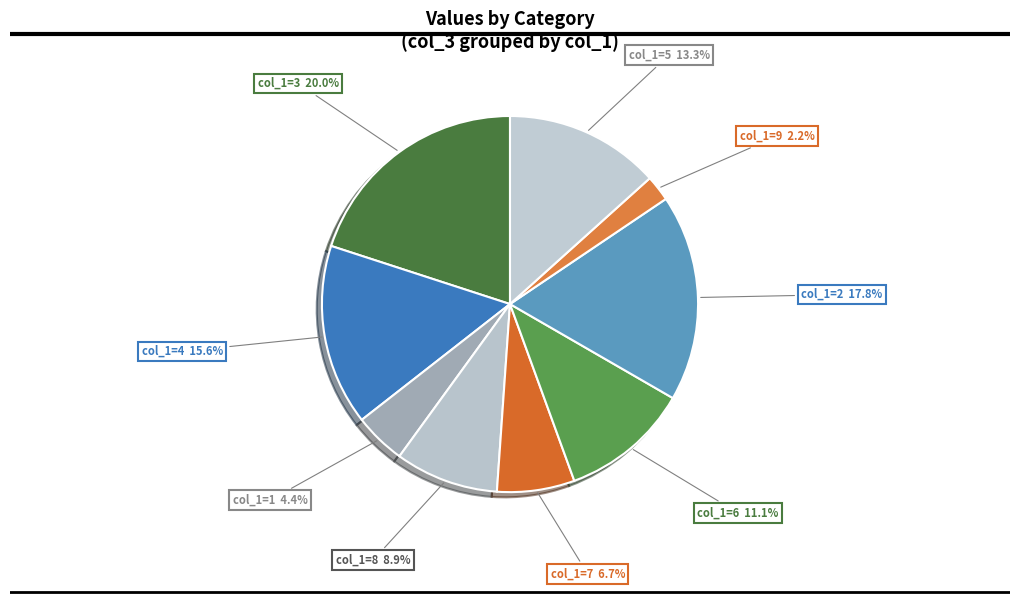

Rank the categories by value from lowest to highest.

col_1=9 2.2%, col_1=1 4.4%, col_1=7 6.7%, col_1=8 8.9%, col_1=6 11.1%, col_1=5 13.3%, col_1=4 15.6%, col_1=2 17.8%, col_1=3 20.0%